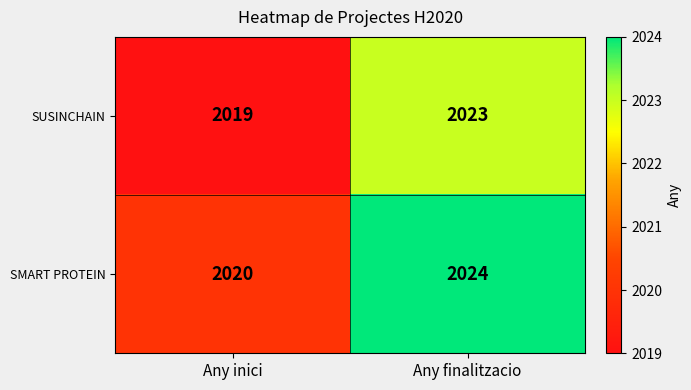

What is the minimum value shown in the chart?

2019